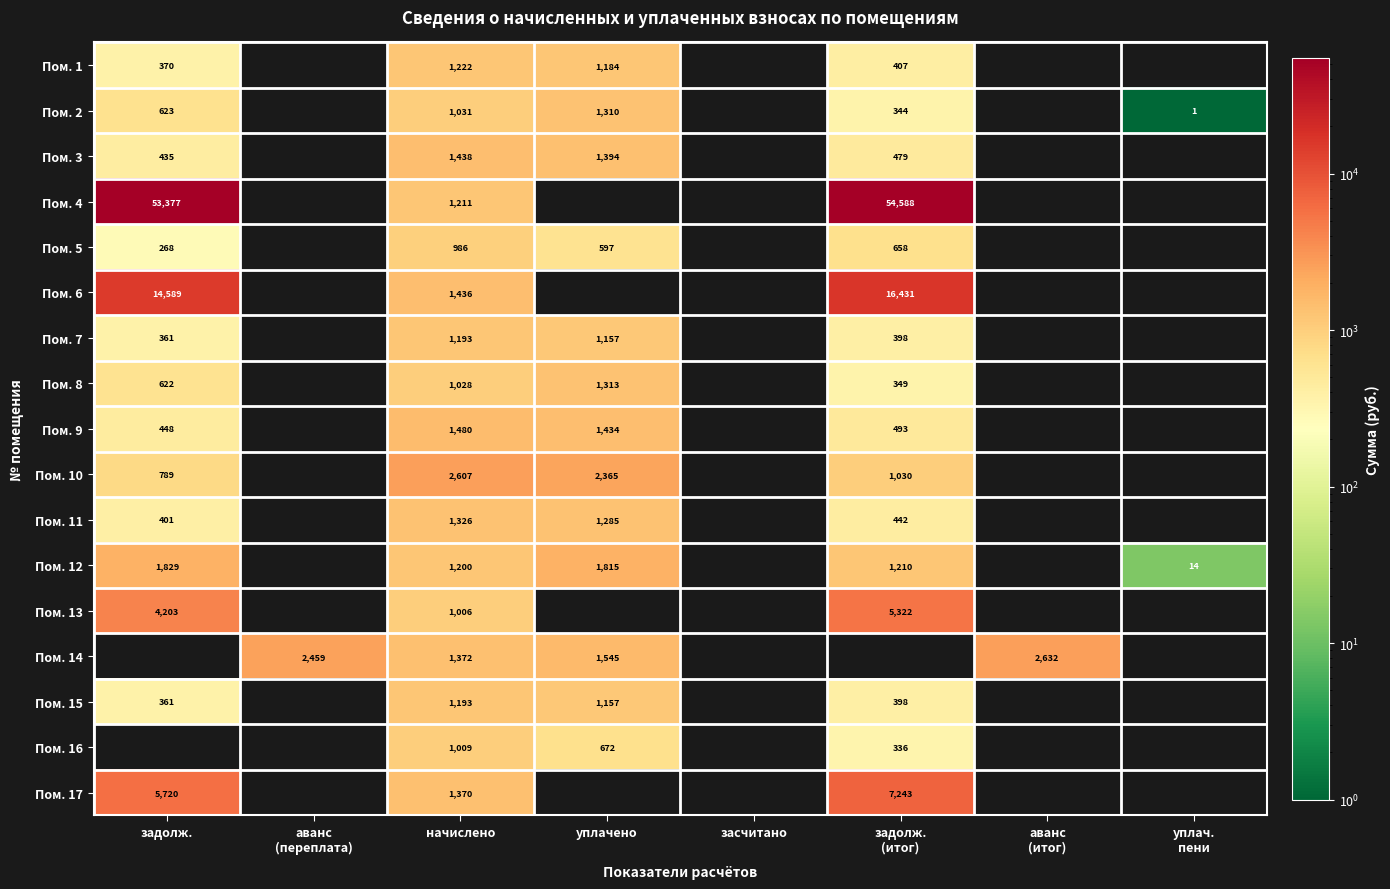

Count the number of categories in the chart.

8